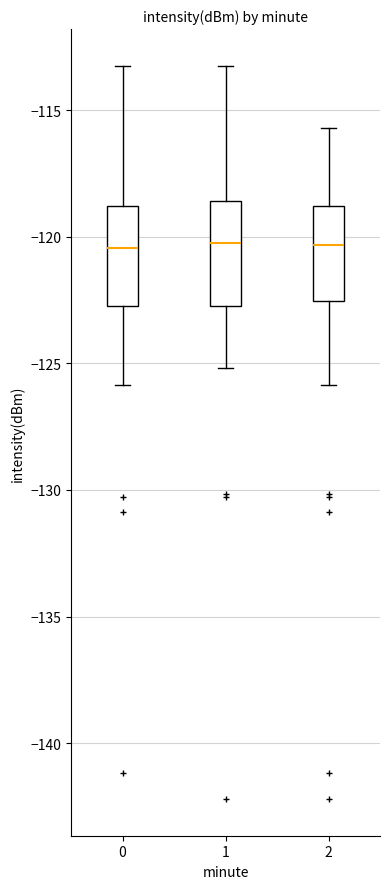

Reading left to right, read every box against the y-axis: the position of its median line, the range the box covers, and the ends of its whiskers. The values are not printed on the chart, so give them approximately, as read against the axis.

0: median -120.5, box -122.5 to -119.0, whiskers -126.0 to -113.5
1: median -120.0, box -122.5 to -118.5, whiskers -125.0 to -113.5
2: median -120.5, box -122.5 to -119.0, whiskers -126.0 to -115.5